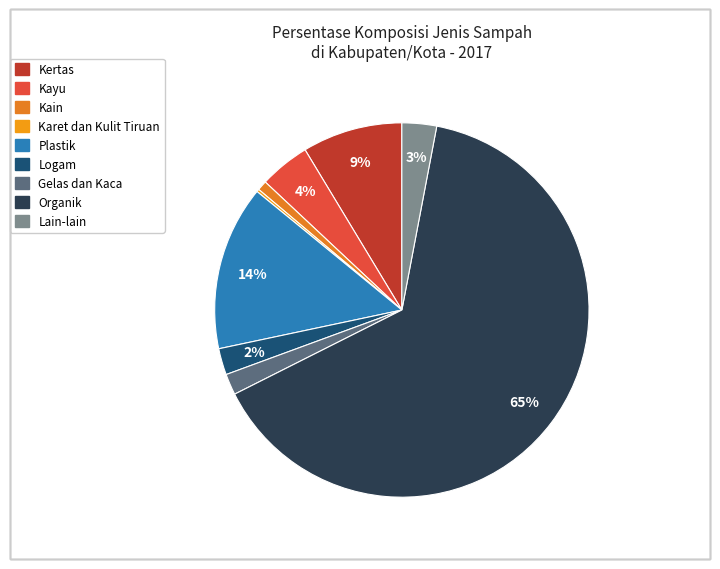

Does any single category account for the majority?

Yes